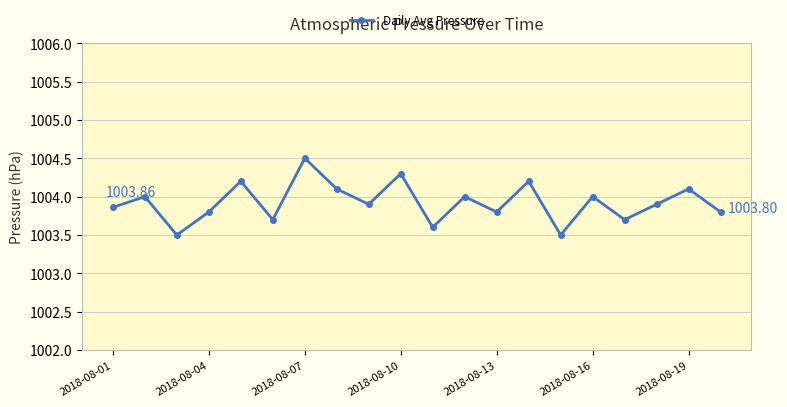

Does the chart display data point markers on the line(s)?

Yes